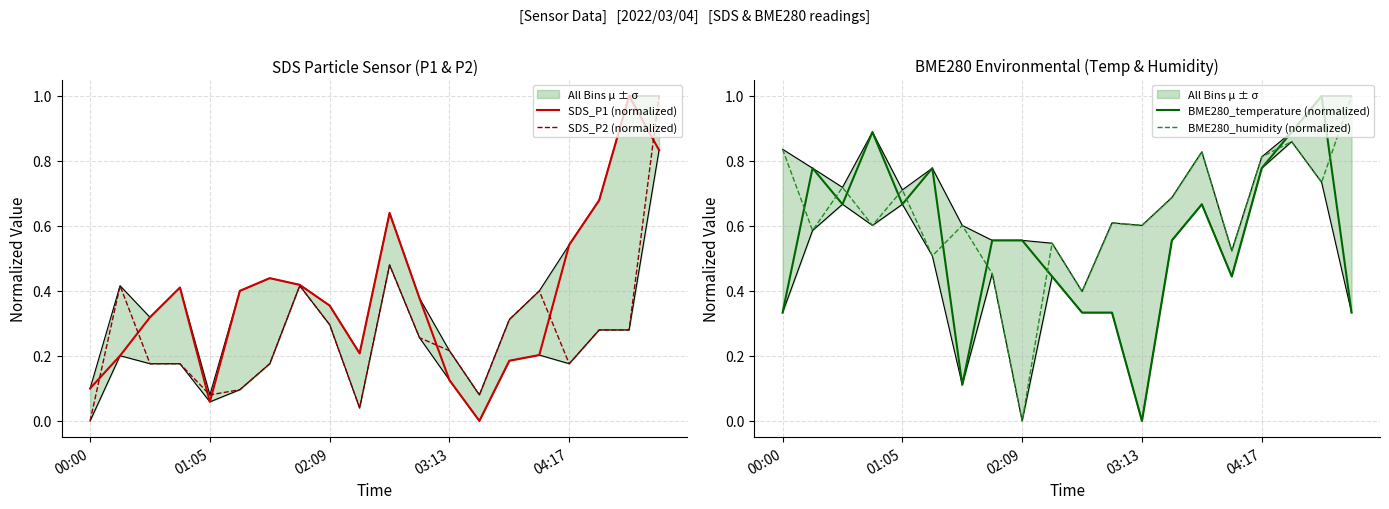

What is the value of the SDS_P1 (normalized) point at the 8th from the left?

0.4